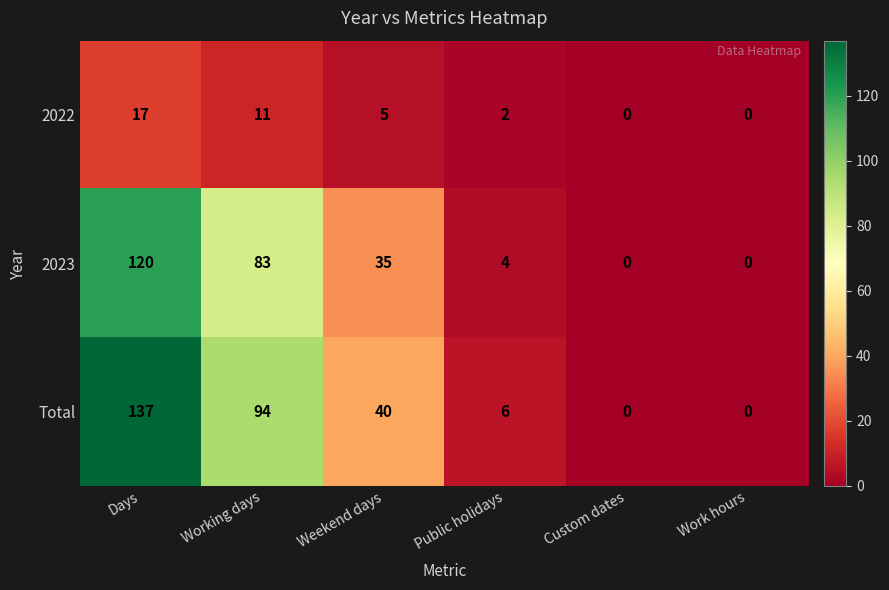

Which series has the widest spread of values?

Total